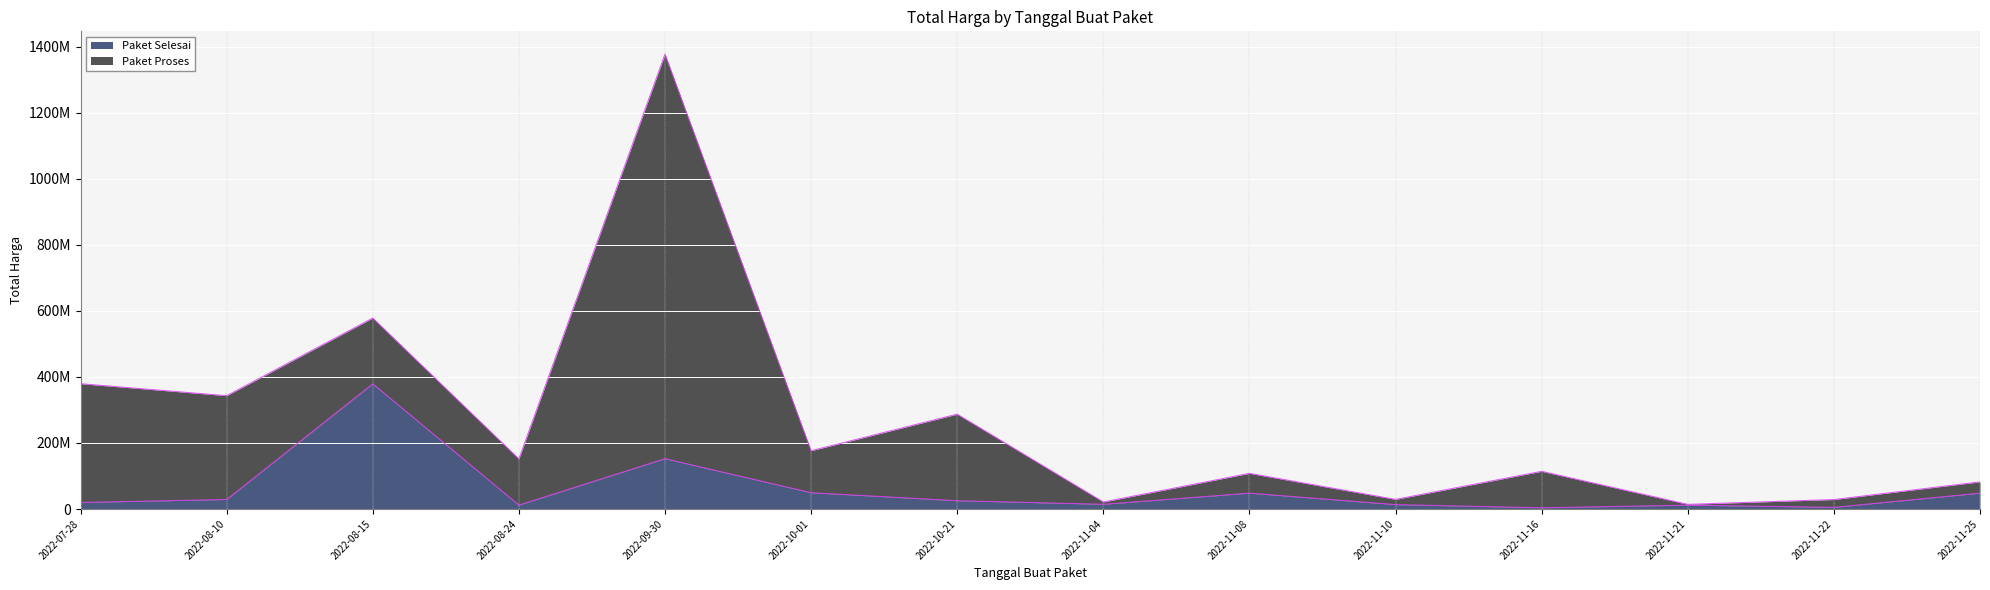

Where is the first local minimum?

2022-08-24